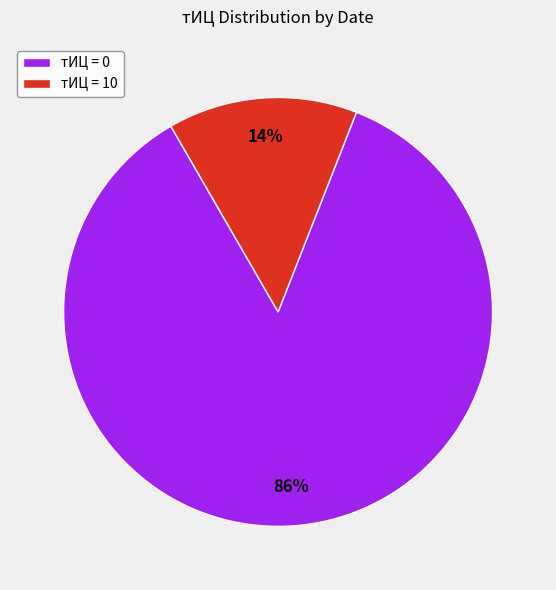

To the nearest percent, what portion does тИЦ = 10 represent?

14%